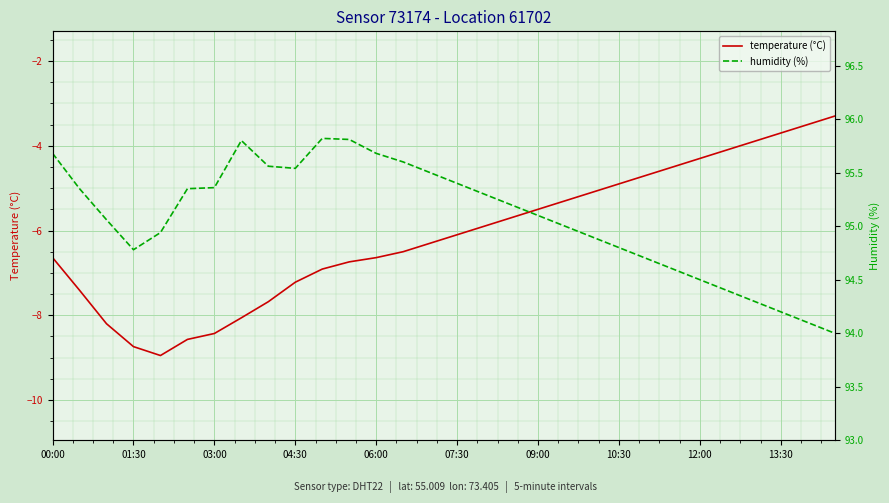

The humidity (%) series shows 39.2 at 16. True or false?

False